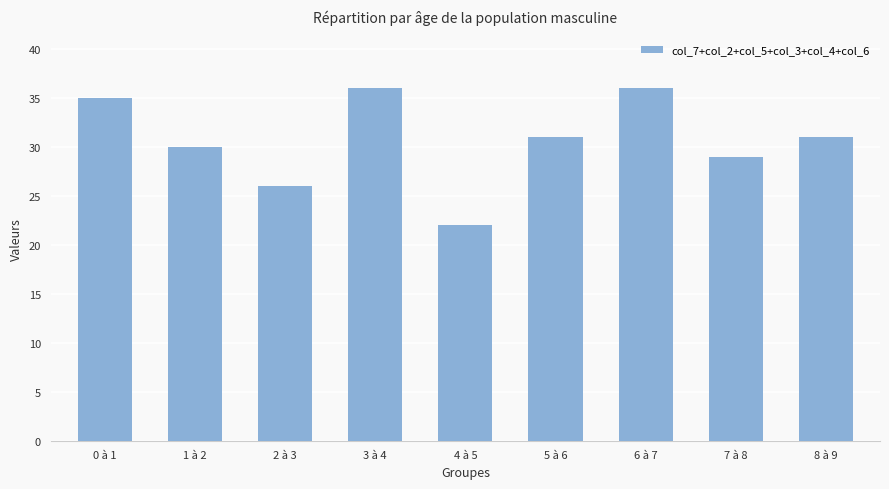

What is the maximum value shown in the chart?

36